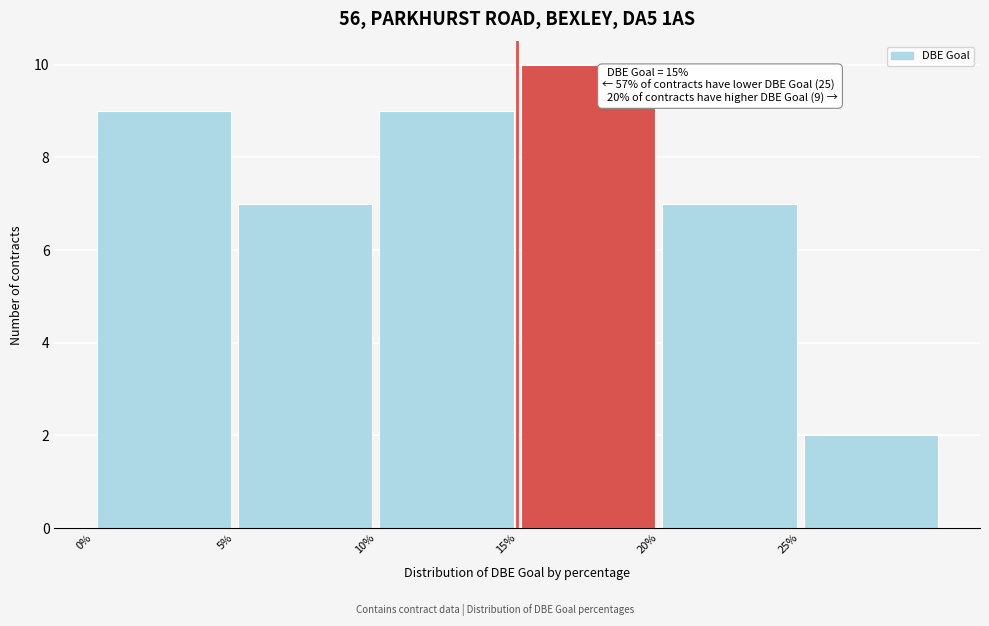

Over which range of the x-axis is the bar tallest?

15 to 20